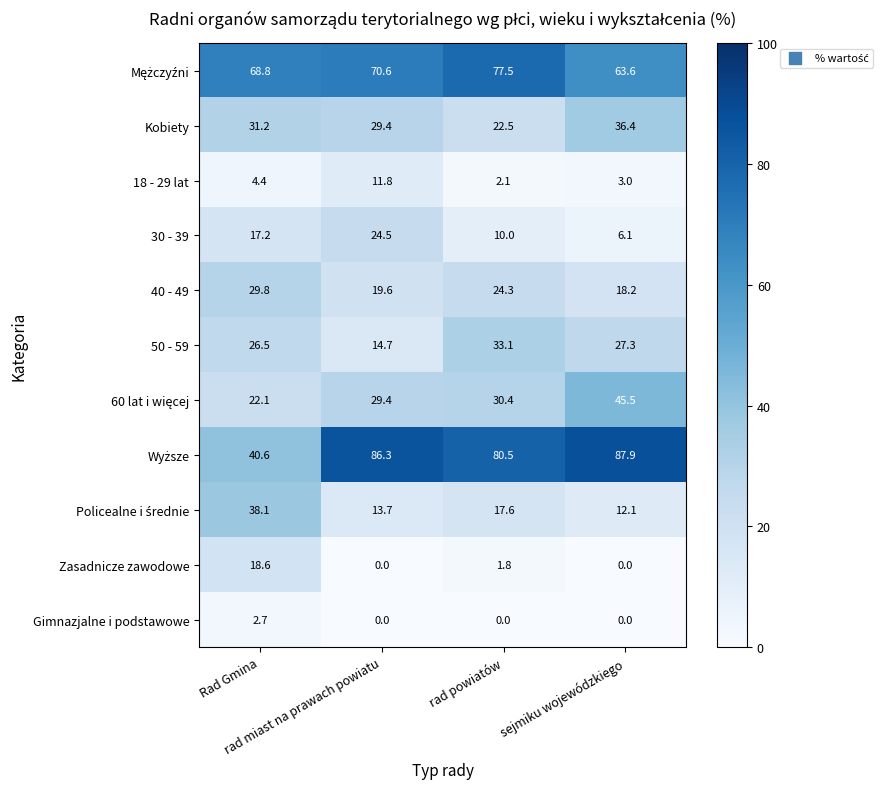

At how many categories does at least one series exceed 67?

4